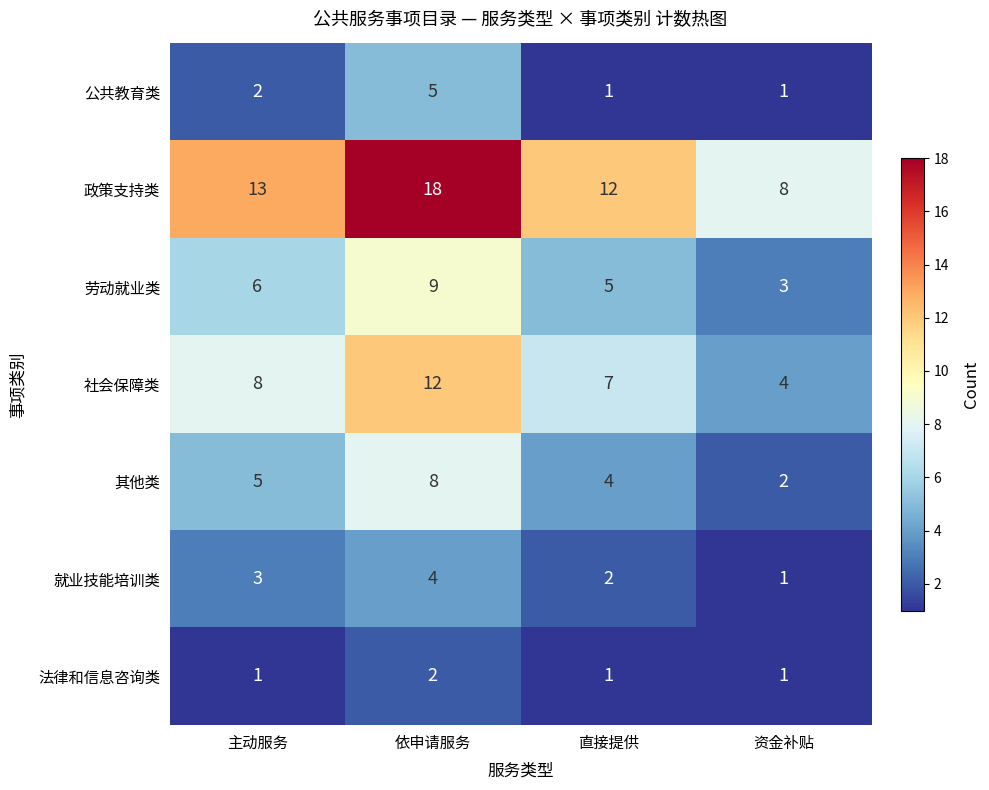

What is the difference between the maximum and minimum values in the 政策支持类 series?

10